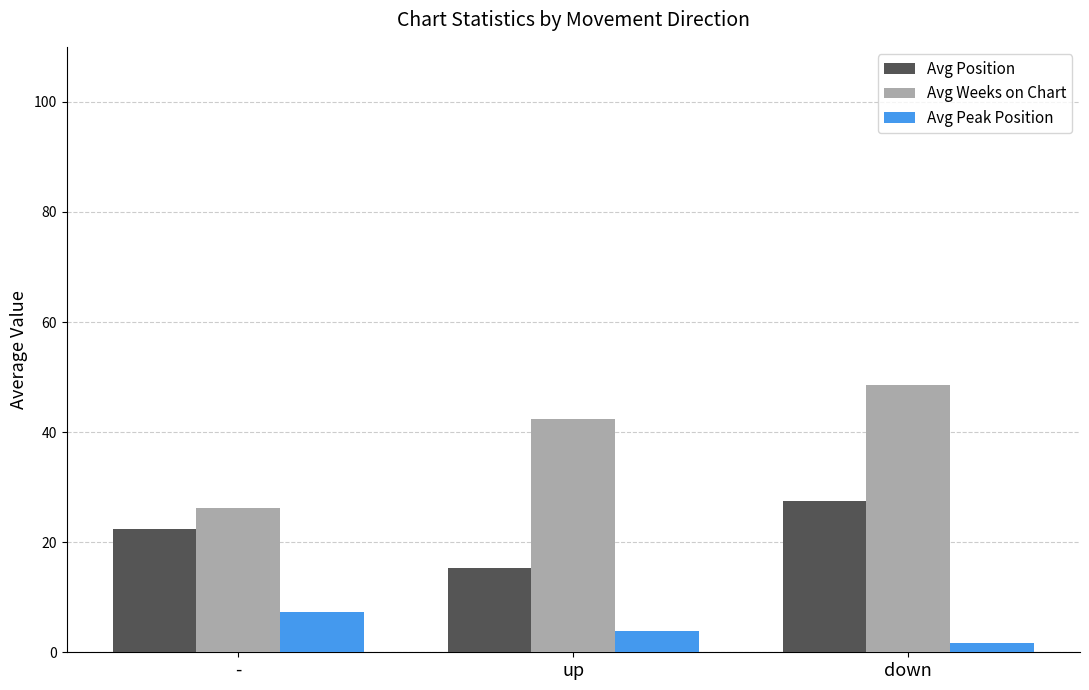

How many data points in Avg Position are less than 22?

1